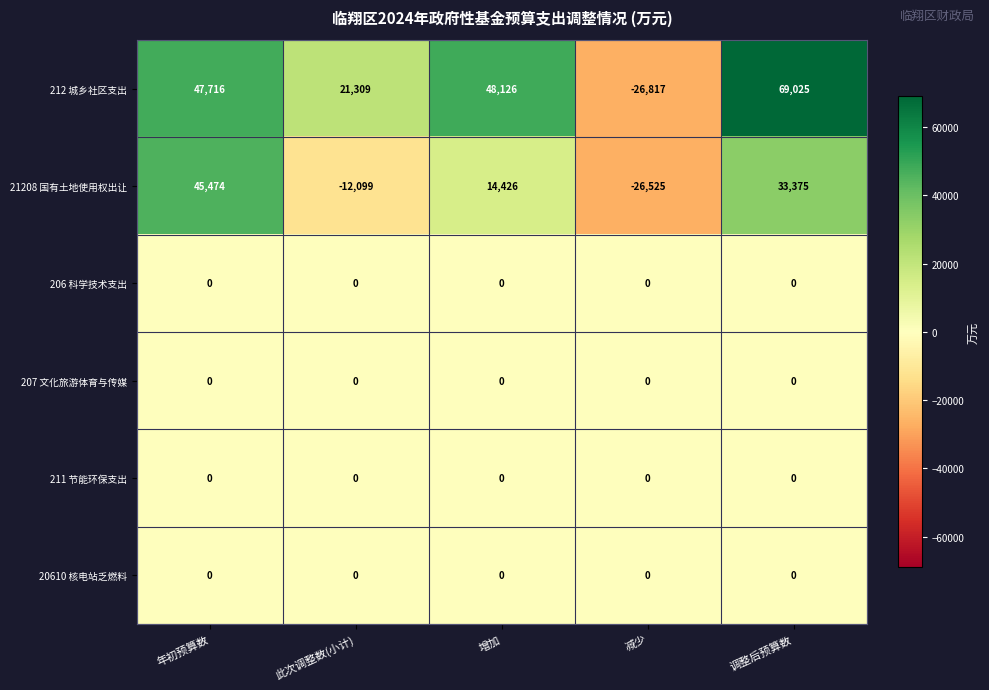

What is the difference between the highest and lowest values at 此次调整数(小计)?

33408